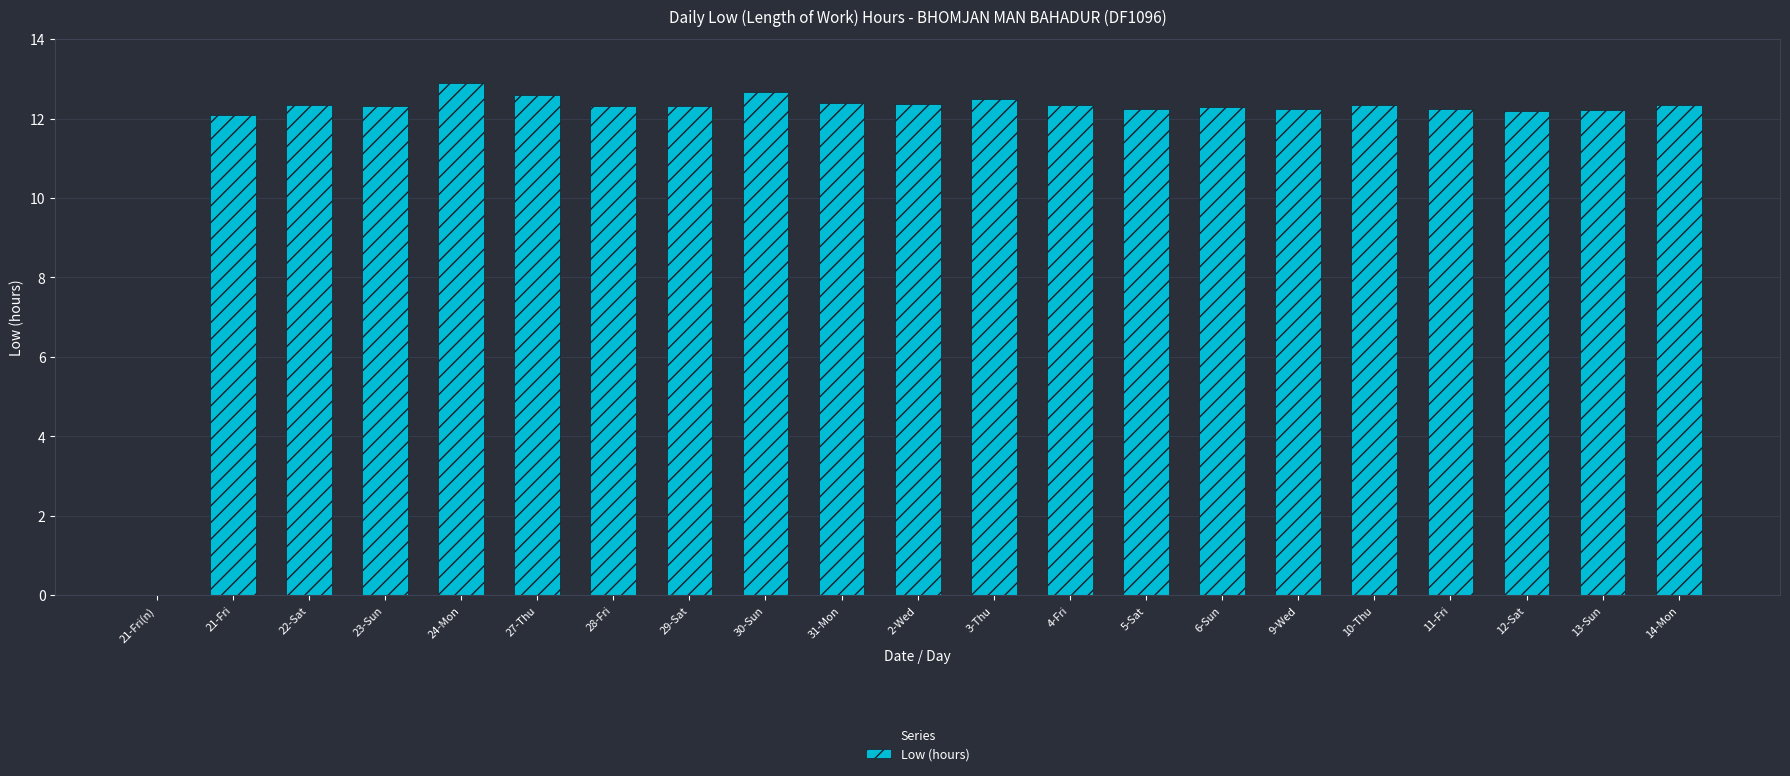

Is it true that the value at 6-Sun is 12.3?

True